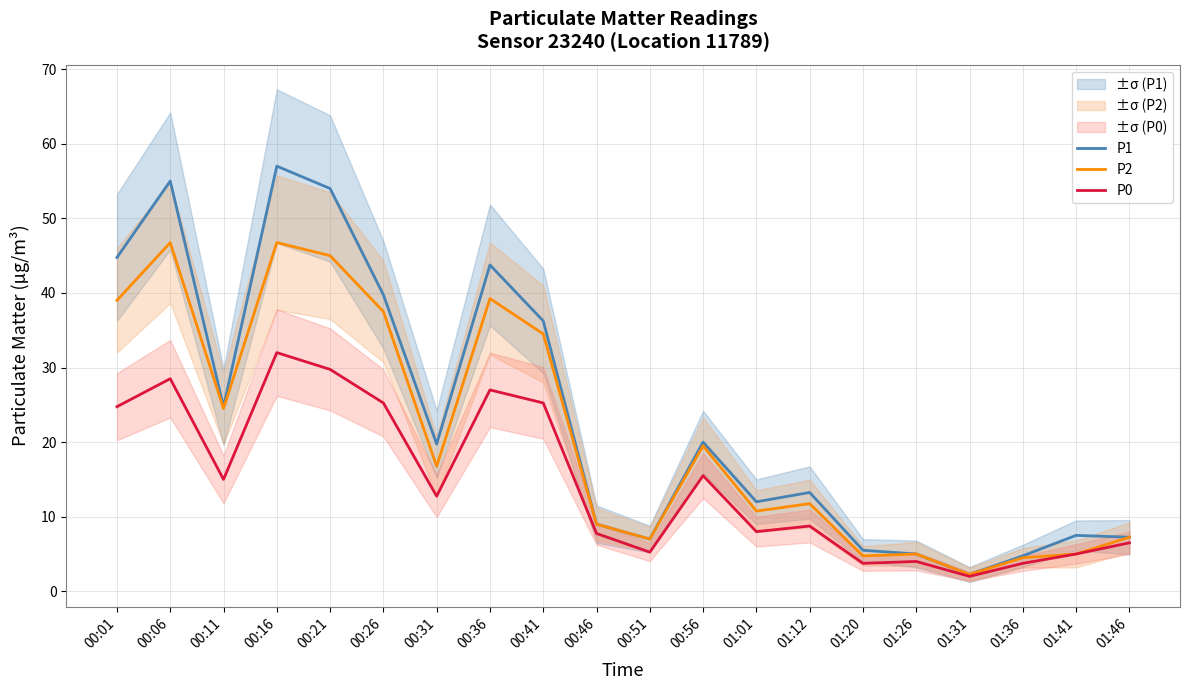

Which series has the widest spread of values?

P1